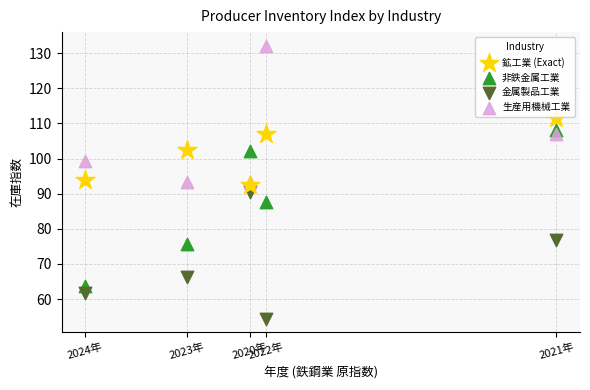

What are all the series names shown in the legend?

鉱工業 (Exact), 非鉄金属工業, 金属製品工業, 生産用機械工業